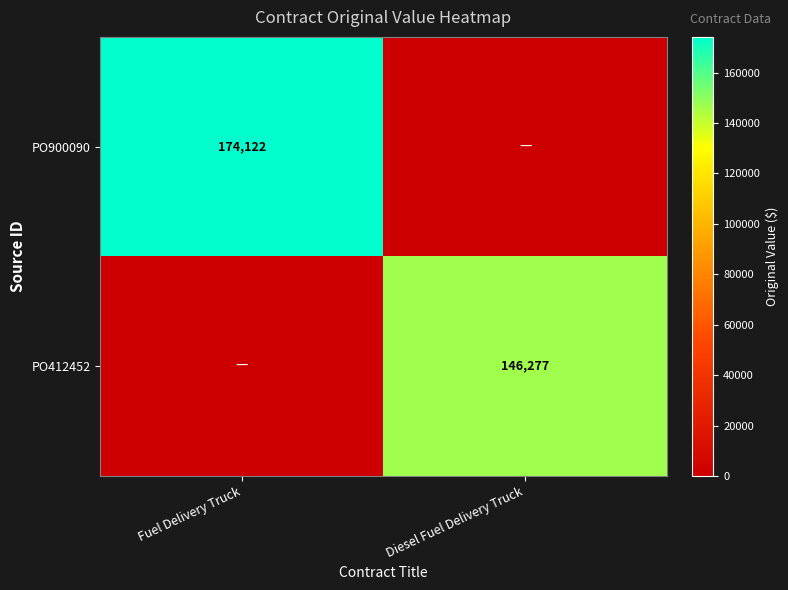

The PO900090 series shows 174122 at Fuel Delivery Truck. True or false?

True